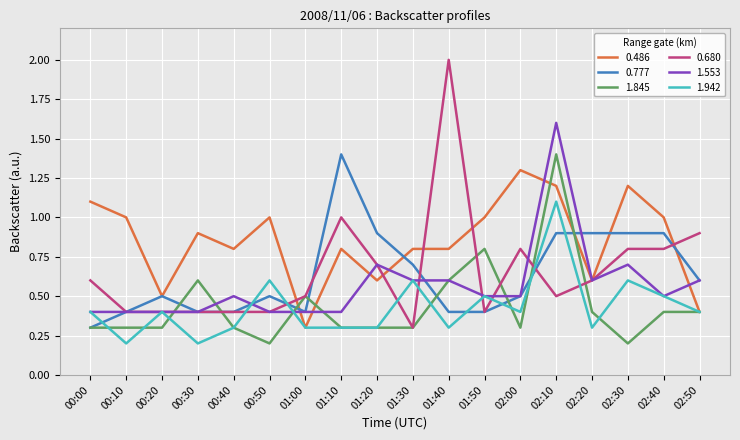

The value of 1.845 at 00:40 is 0.4. True or false?

False